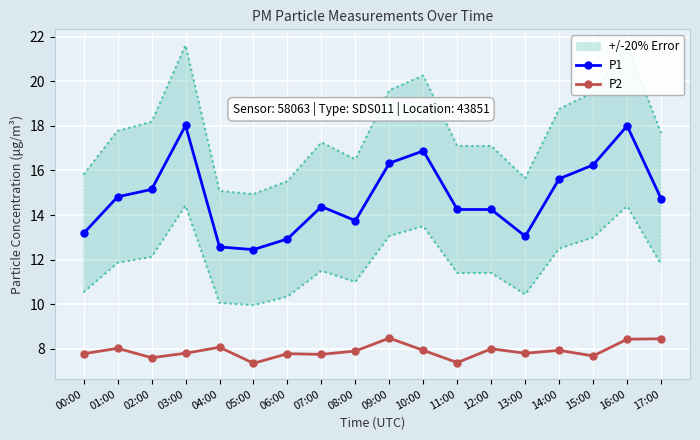

What is the label of the 18th point from the left?

17:00